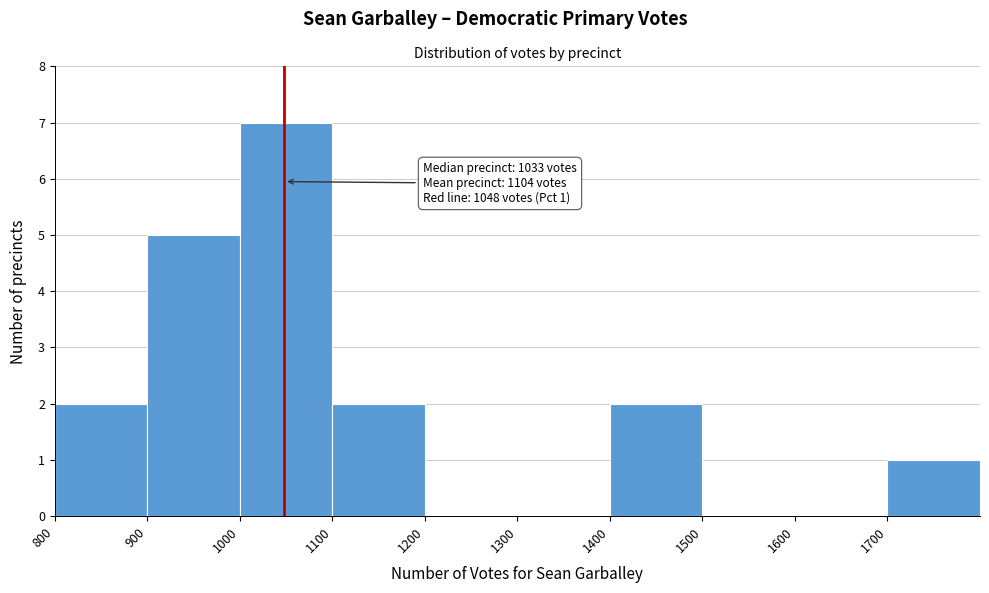

Over which range of the x-axis is the bar tallest?

1000 to 1100